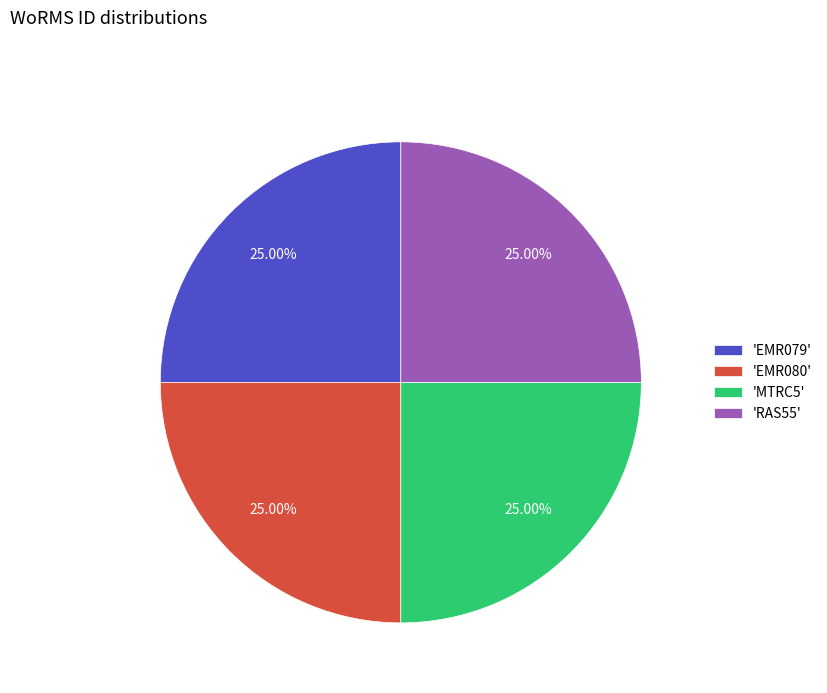

Approximately how many times larger is the value at 'MTRC5' compared to 'EMR080'?

1.0